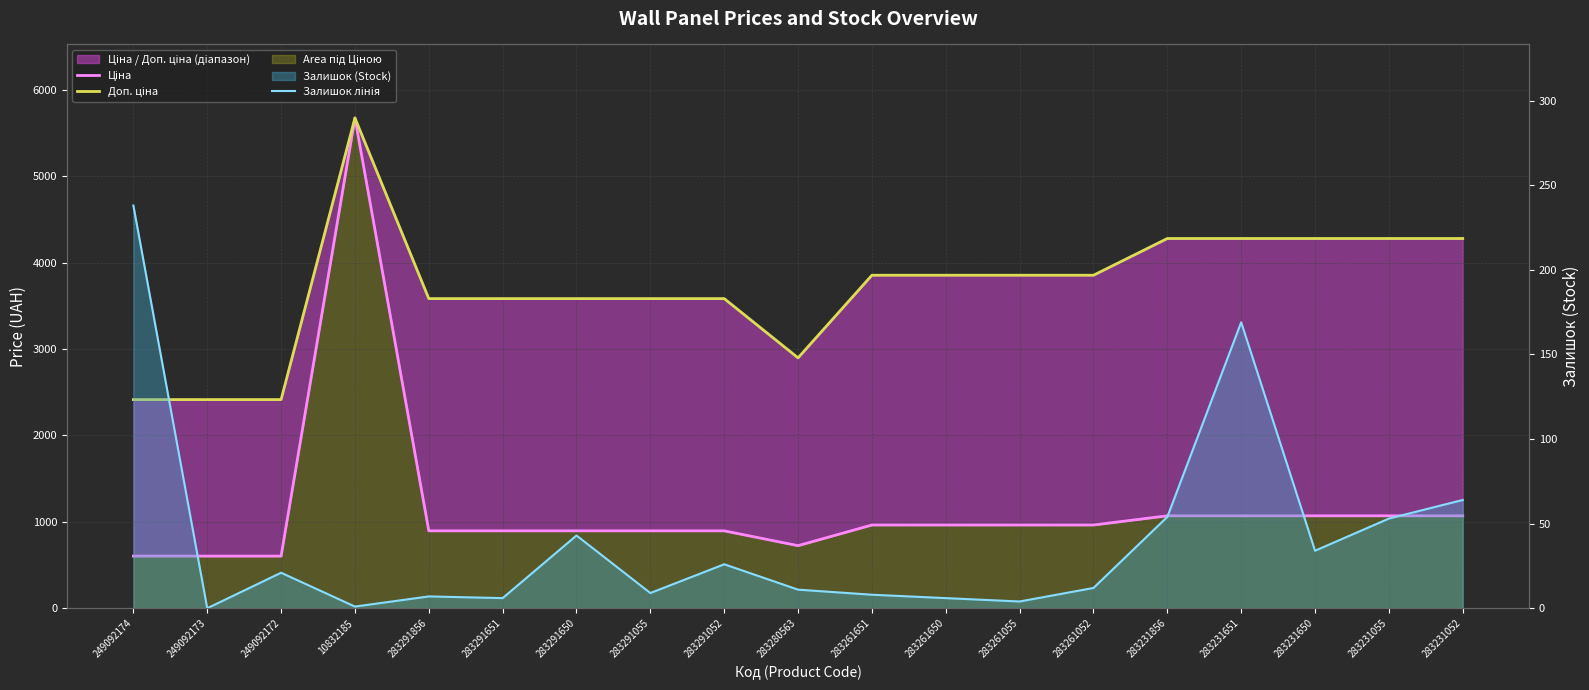

Where does the Доп. ціна series first go above 3854?

10832185